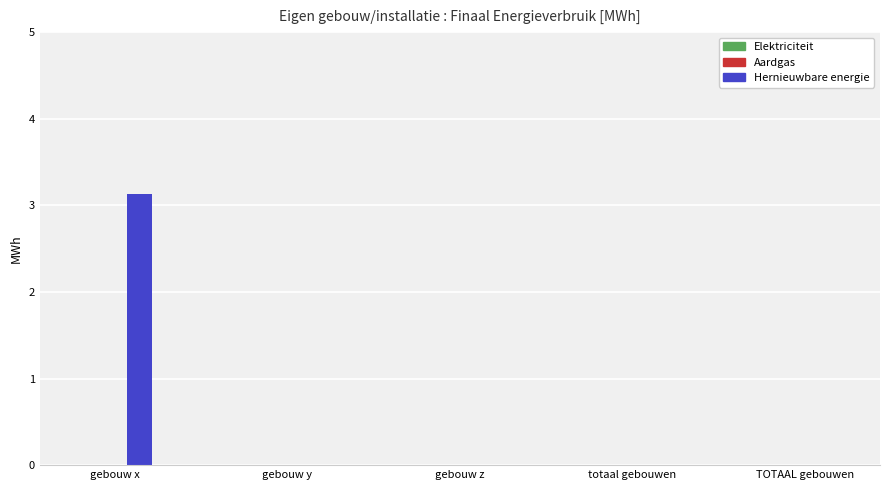

What is the greatest value displayed?

3.1